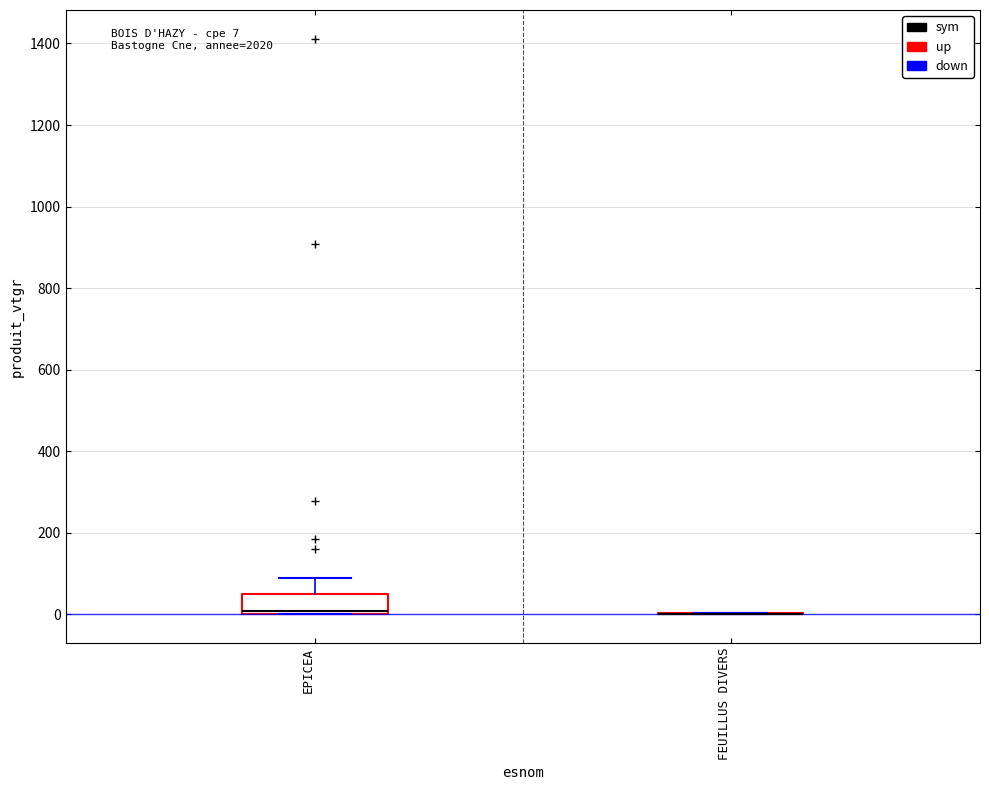

Which box is the tallest, from its lower edge to its upper edge?

EPICEA